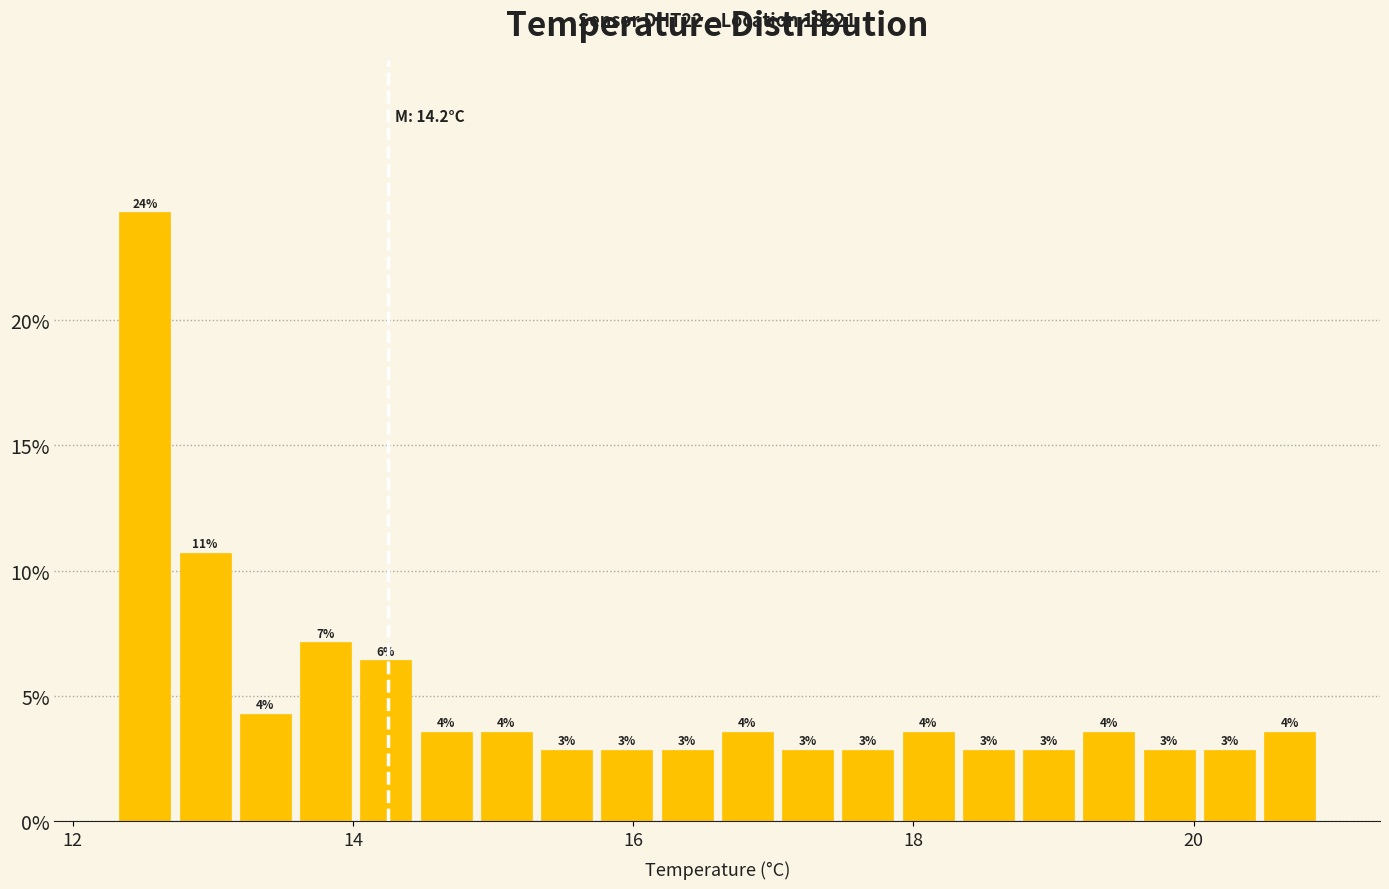

Read against the x-axis, roughly where is the centre of the tallest bar?

12.6